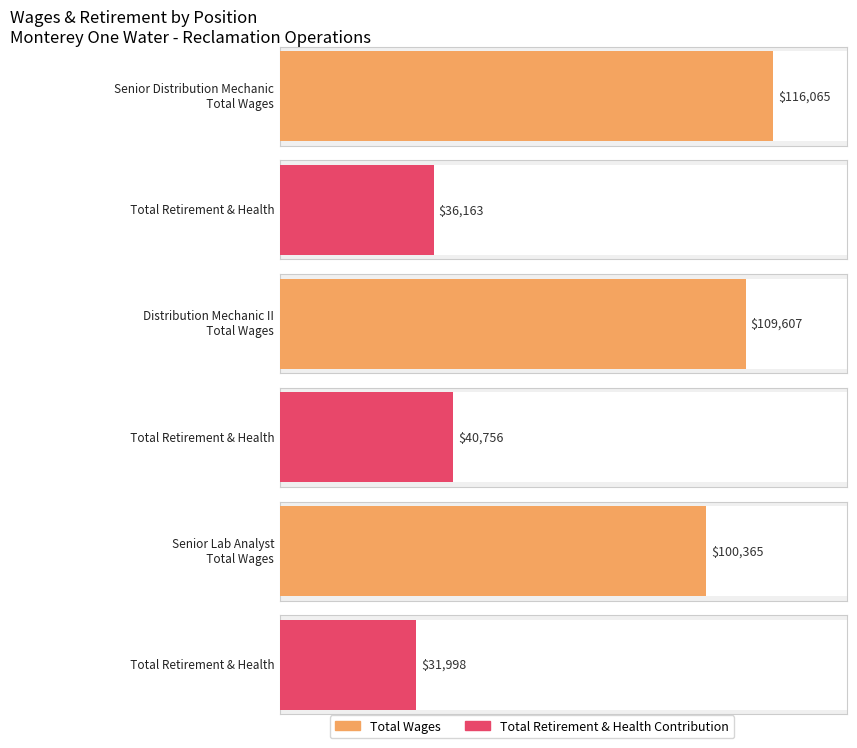

Which category has the lowest value across all series?

Senior Lab Analyst